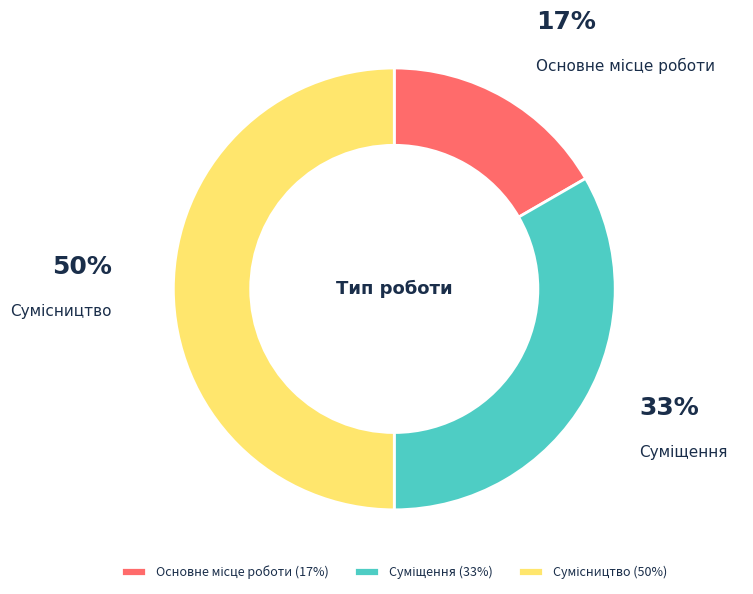

To the nearest percent, what is the average slice percentage?

33%